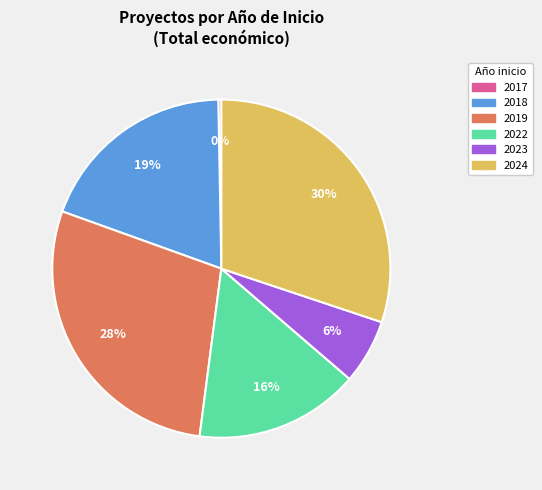

Approximately how many times larger is the value at 2018 compared to 2019?

0.7